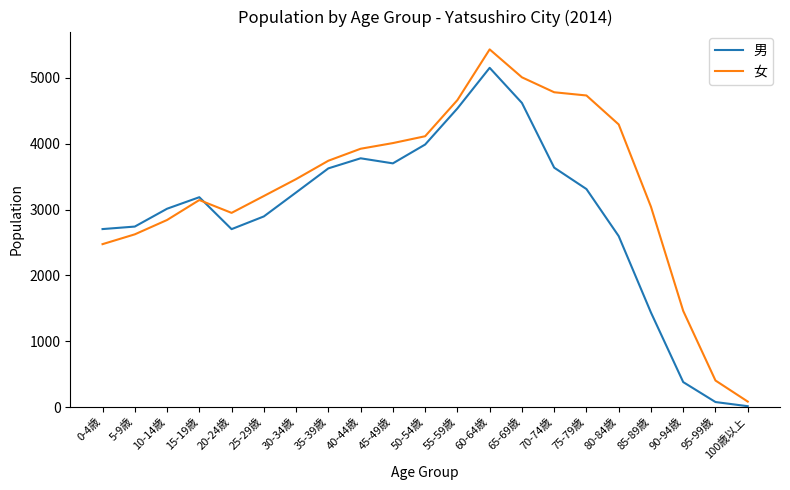

How many intersections are there between 男 and 女?

1